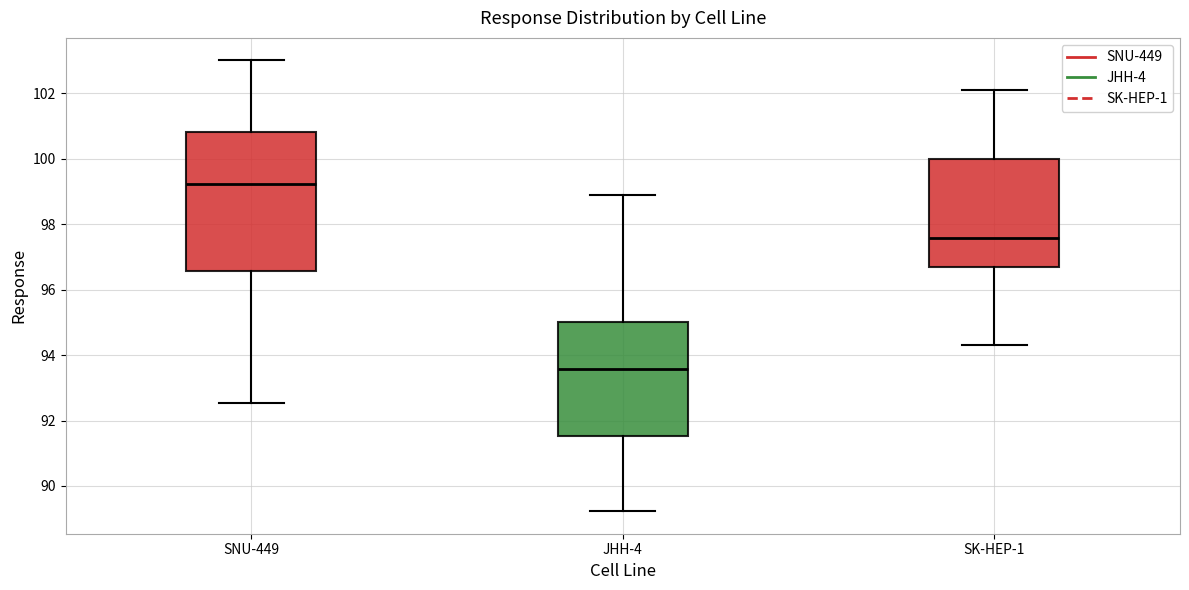

Where does the median line of the box for SK-HEP-1 sit on the y-axis? The values are not printed on the chart, so give them approximately, as read against the axis.

97.6